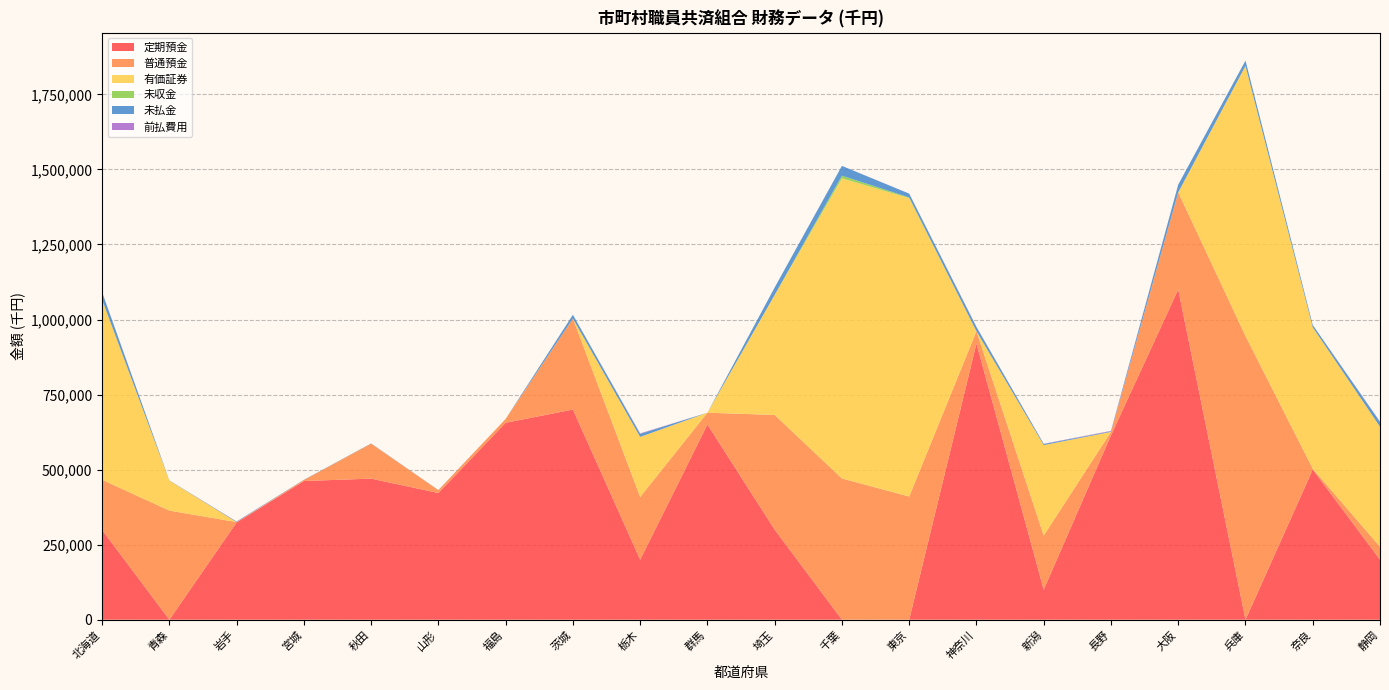

Reading left to right, what are all the values shown in this chart?

定期預金: 北海道=299096	青森=0	岩手=324000	宮城=462000	秋田=470000	山形=422000	福島=656000	茨城=700000	栃木=200000	群馬=650000	埼玉=300000	千葉=0	東京=0	神奈川=920000	新潟=100000	長野=614000	大阪=1100000	兵庫=0	奈良=500000	静岡=200000
普通預金: 北海道=167085	青森=363410	岩手=1193	宮城=3373	秋田=116500	山形=9638	福島=12836	茨城=303129	栃木=208865	群馬=39571	埼玉=382055	千葉=470487	東京=410273	神奈川=41073	新潟=180158	長野=11639	大阪=323618	兵庫=945026	奈良=3033	静岡=42836
有価証券: 北海道=600000	青森=99885	岩手=0	宮城=0	秋田=0	山形=0	福島=0	茨城=0	栃木=200000	群馬=0	埼玉=400000	千葉=1000000	東京=994161	神奈川=0	新潟=301519	長野=0	大阪=0	兵庫=900000	奈良=471000	静岡=400000
未収金: 北海道=46	青森=23	岩手=13	宮城=26	秋田=86	山形=1	福島=9	茨城=3	栃木=37	群馬=11	埼玉=8	千葉=8615	東京=2253	神奈川=17	新潟=11	長野=38	大阪=28	兵庫=107	奈良=224	静岡=210
未払金: 北海道=24455	青森=712	岩手=1633	宮城=682	秋田=689	山形=366	福島=13	茨城=12750	栃木=10378	群馬=0	埼玉=24772	千葉=32737	東京=12576	神奈川=13959	新潟=3731	長野=1881	大阪=25699	兵庫=17335	奈良=7502	静岡=16002
前払費用: 北海道=1043	青森=0	岩手=509	宮城=0	秋田=0	山形=18	福島=0	茨城=11	栃木=1406	群馬=0	埼玉=0	千葉=59	東京=303	神奈川=907	新潟=606	長野=1580	大阪=214	兵庫=0	奈良=0	静岡=1002